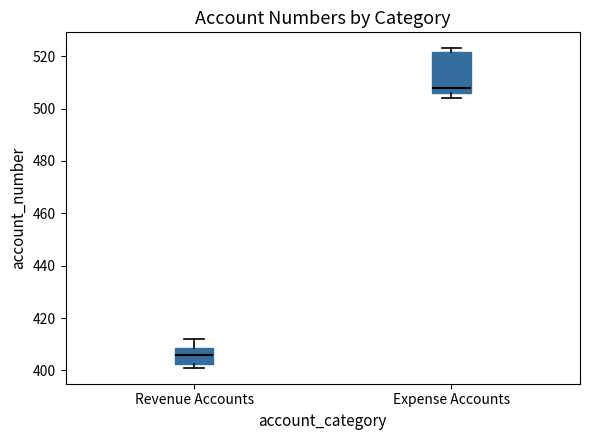

Which box is the tallest, from its lower edge to its upper edge?

Expense Accounts